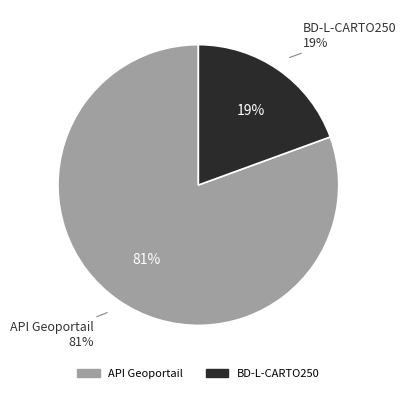

What is the smallest slice in the pie chart?

BD-L-CARTO250